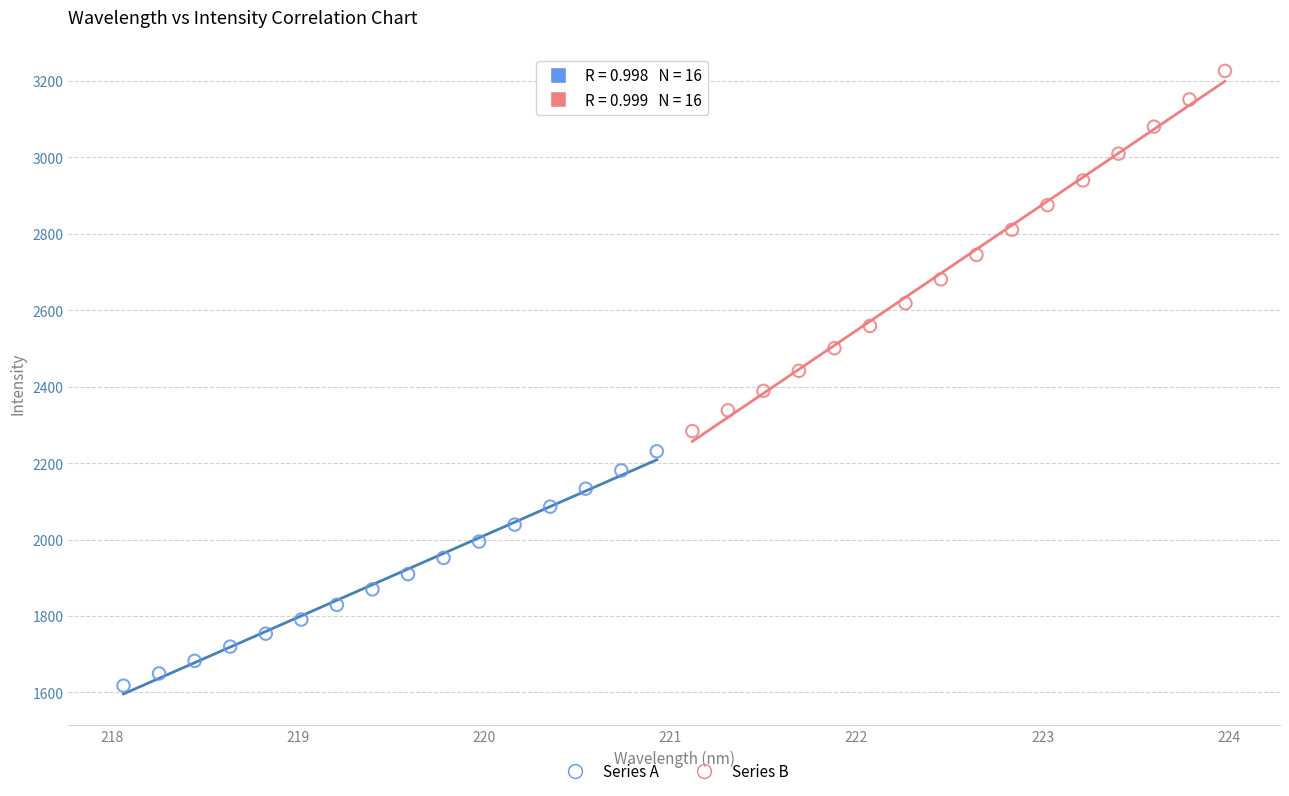

Which series reaches the minimum Y coordinate?

Series A